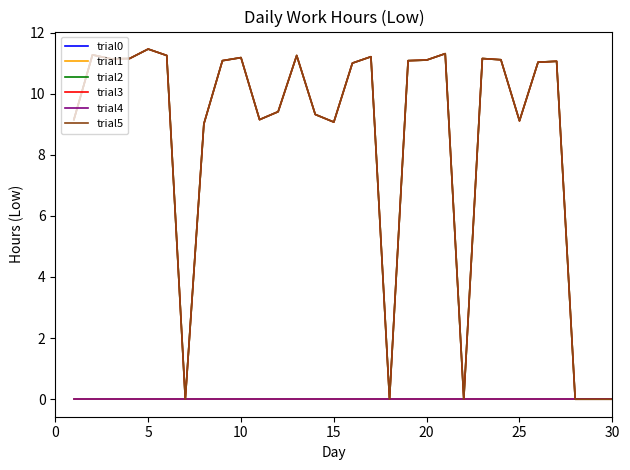

Does the chart display data point markers on the line(s)?

No